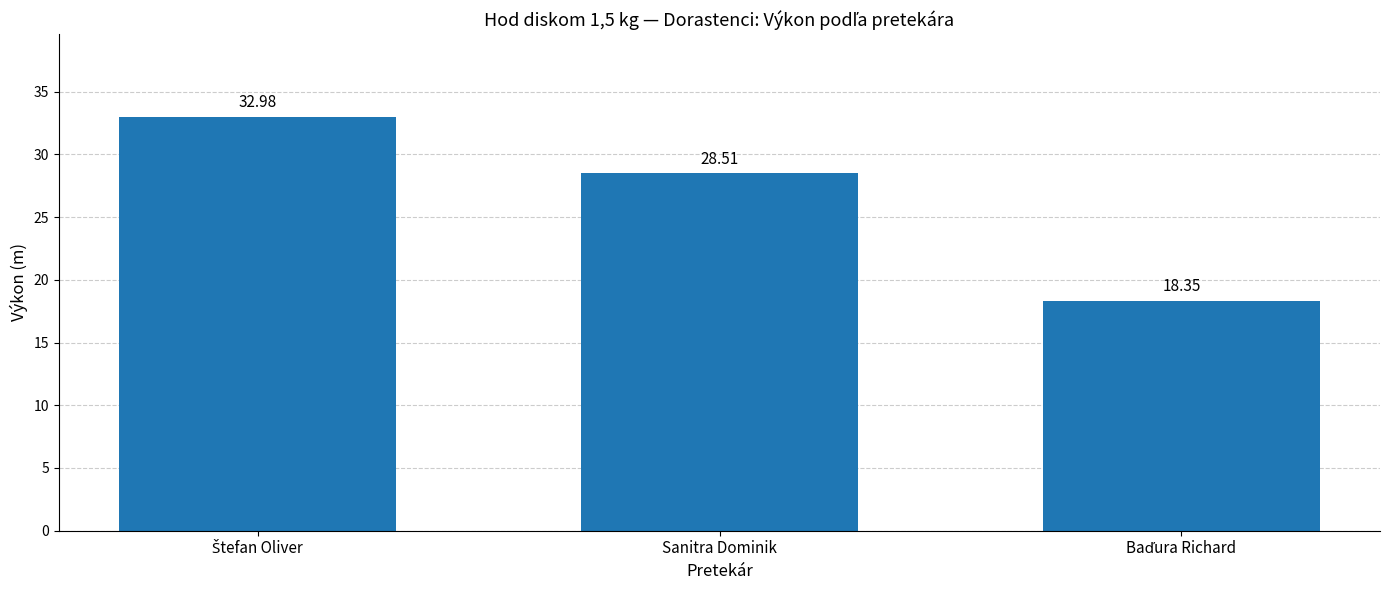

The chart shows a value of 40.6 at Sanitra Dominik. True or false?

False